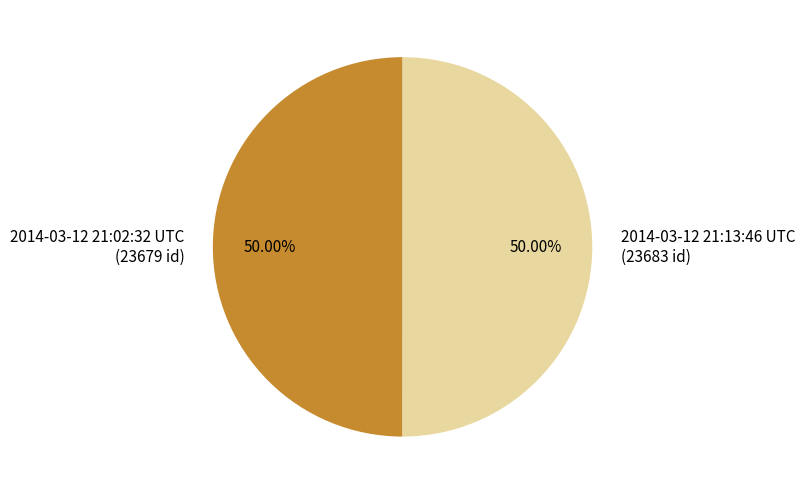

The 2014-03-12 21:13:46 UTC slice represents 50% of the pie. True or false?

True